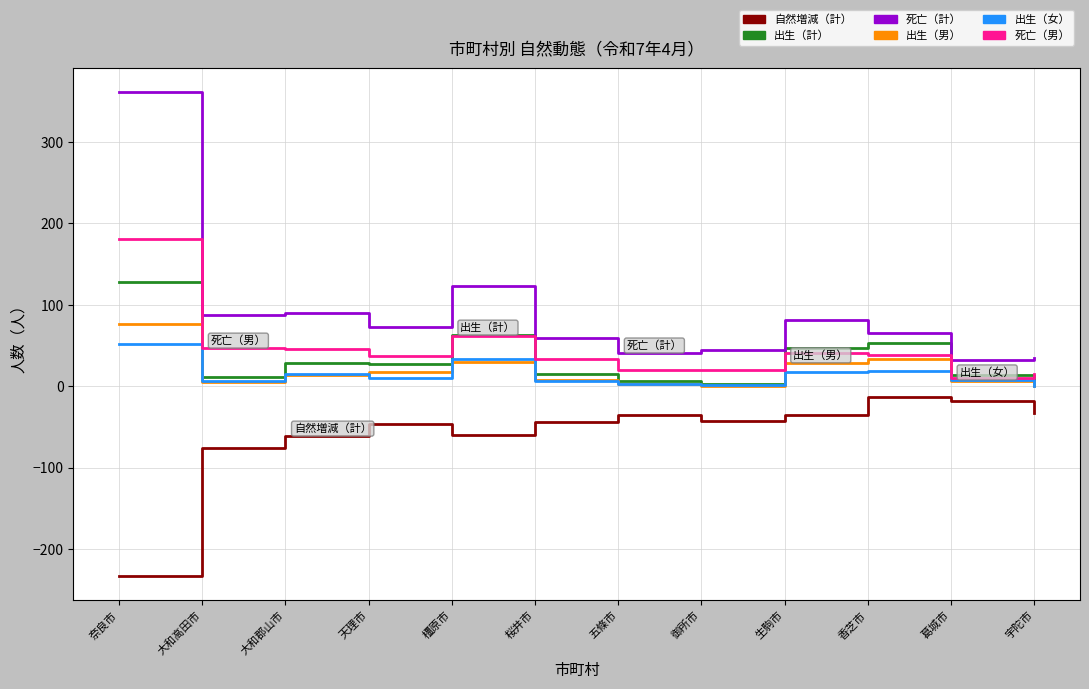

What position from the right is 大和郡山市?

10